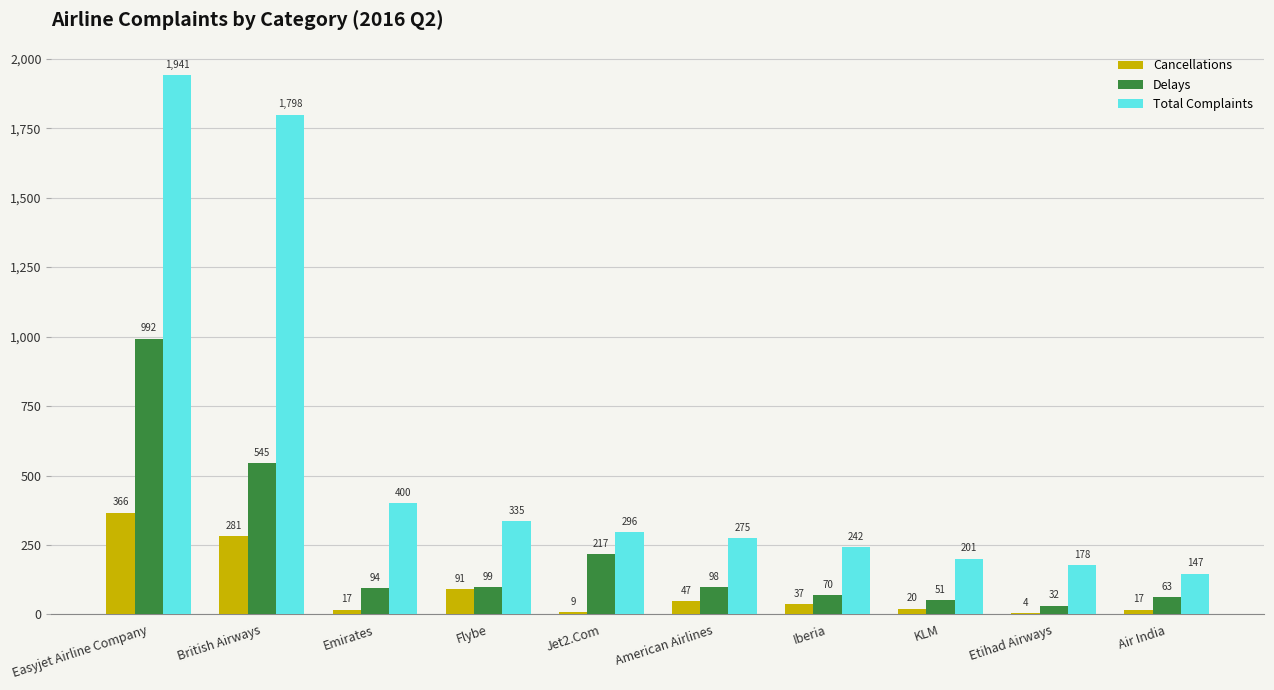

Which category has the highest value in the Total Complaints series?

Easyjet Airline Company